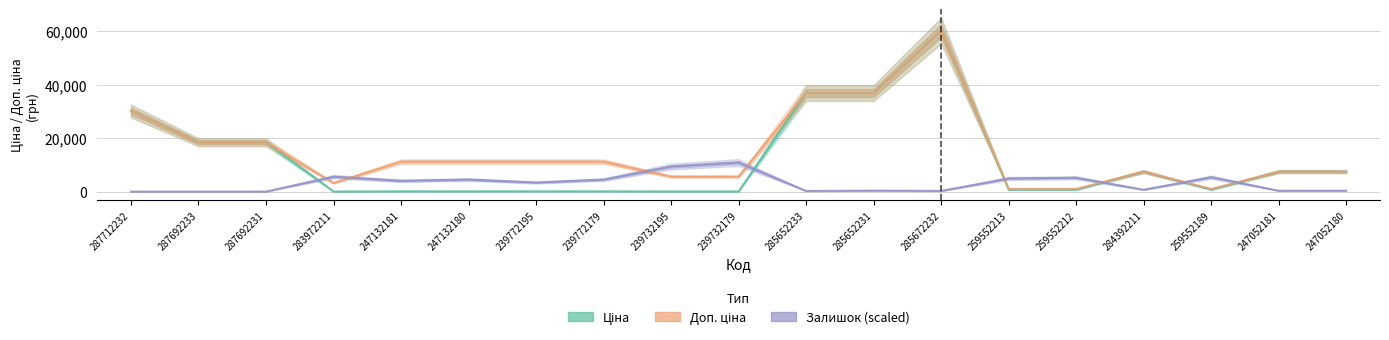

How many lines are shown in the chart?

3